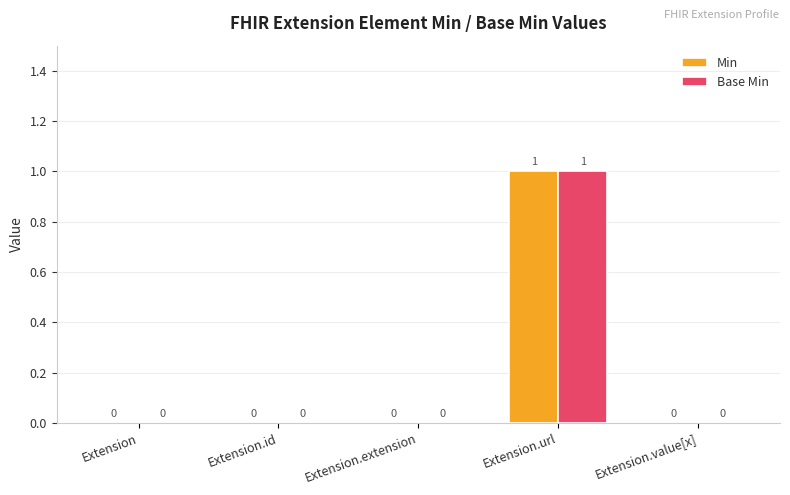

Reading left to right, list all the values displayed in this chart.

Min: Extension=0	Extension.id=0	Extension.extension=0	Extension.url=1	Extension.value[x]=0
Base Min: Extension=0	Extension.id=0	Extension.extension=0	Extension.url=1	Extension.value[x]=0